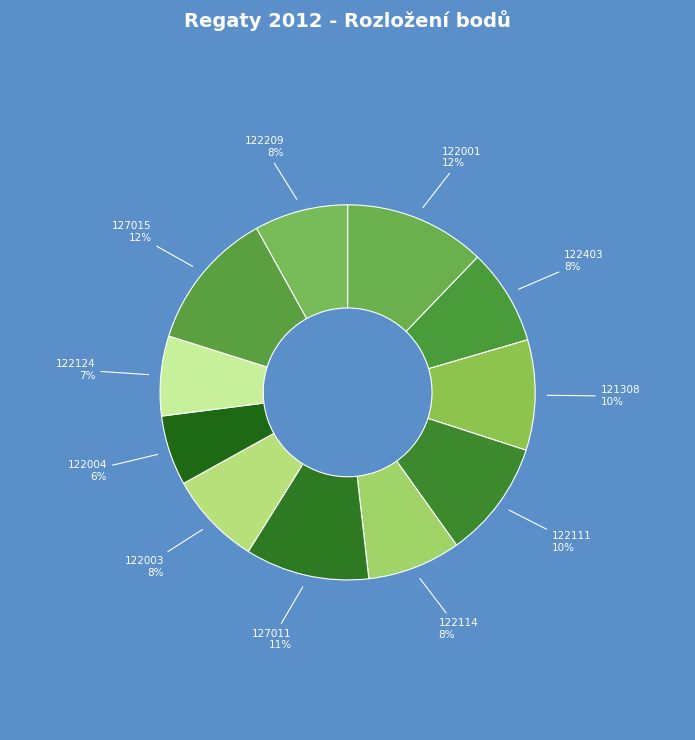

What is the ratio of the value at 122114 to the value at 122004?

1.3